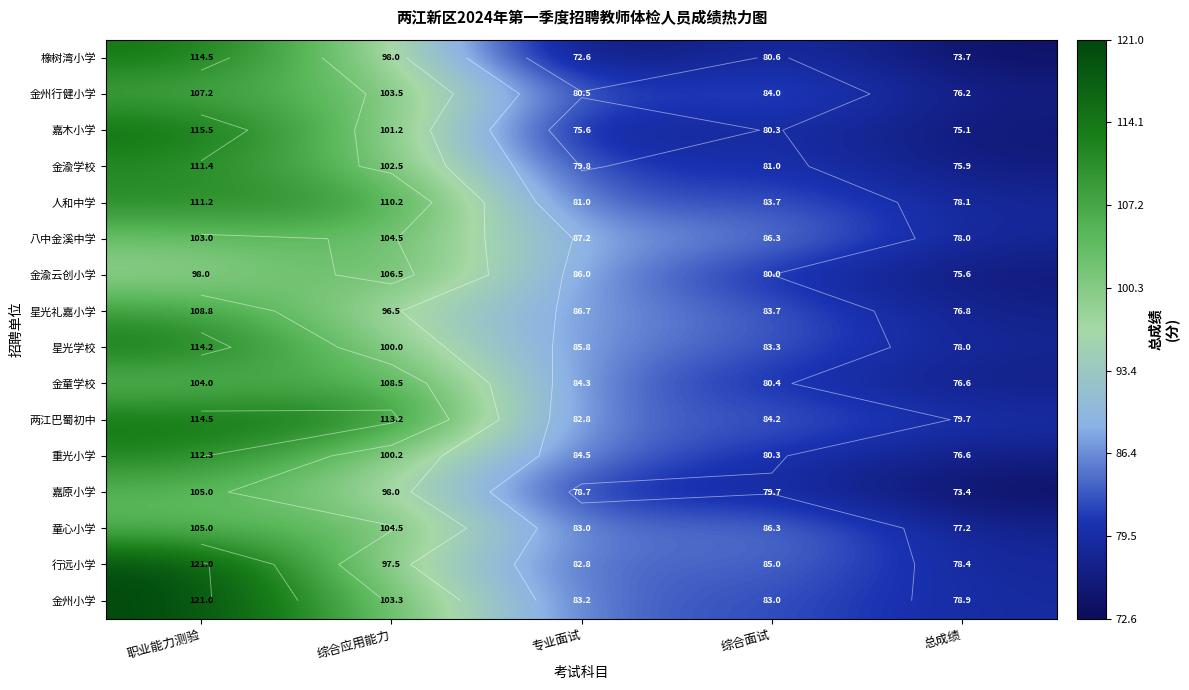

Is the value of 重光小学 at 综合面试 greater than the value of 行远小学 at 综合面试?

No